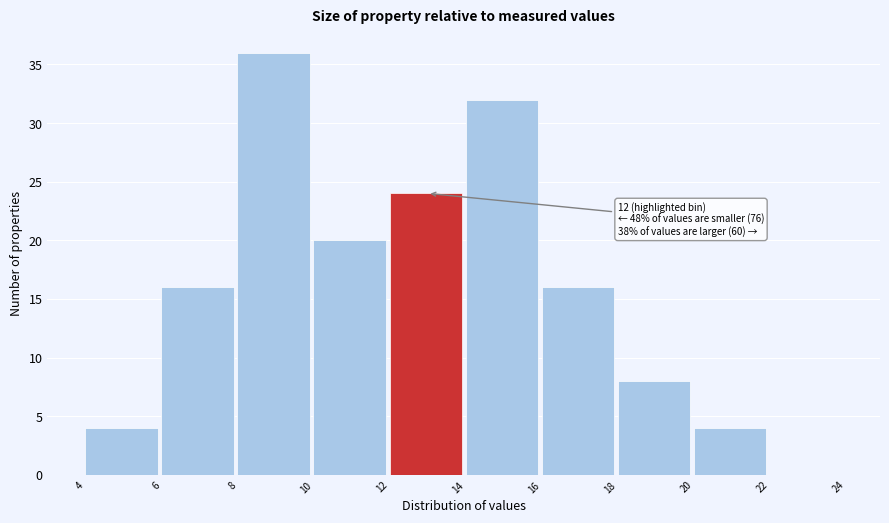

Which range on the x-axis has the tallest bar?

8 to 10